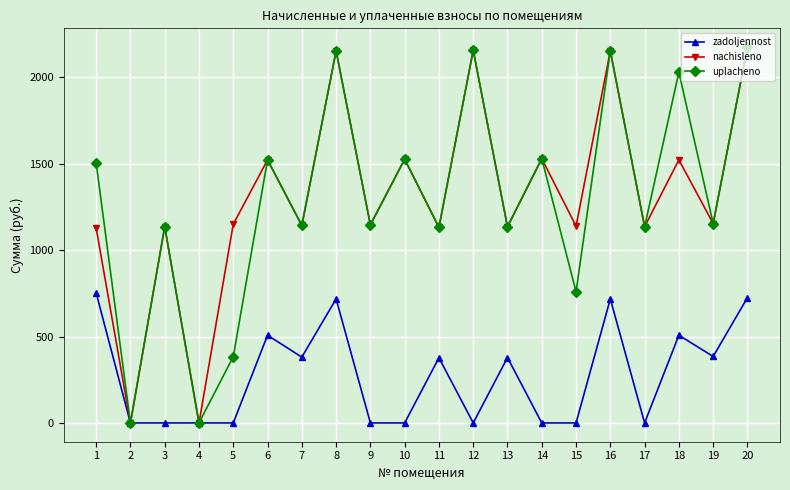

At which label does zadoljennost first exceed 377?

1